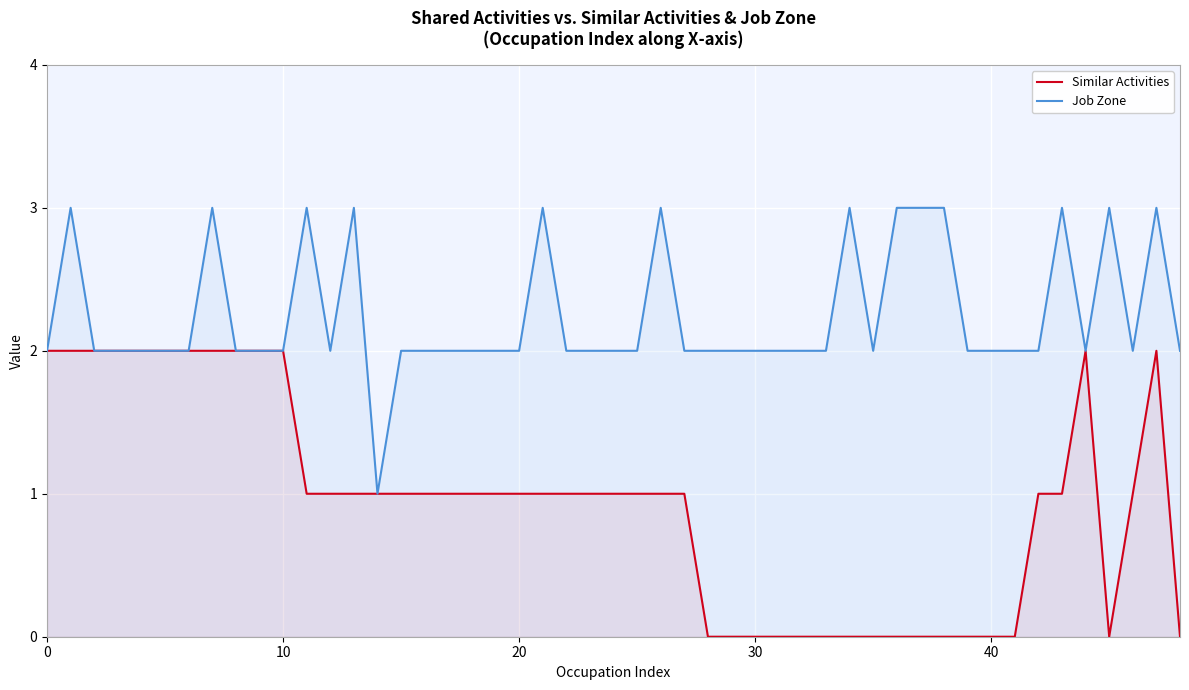

The Job Zone series shows 3 at 0. True or false?

False